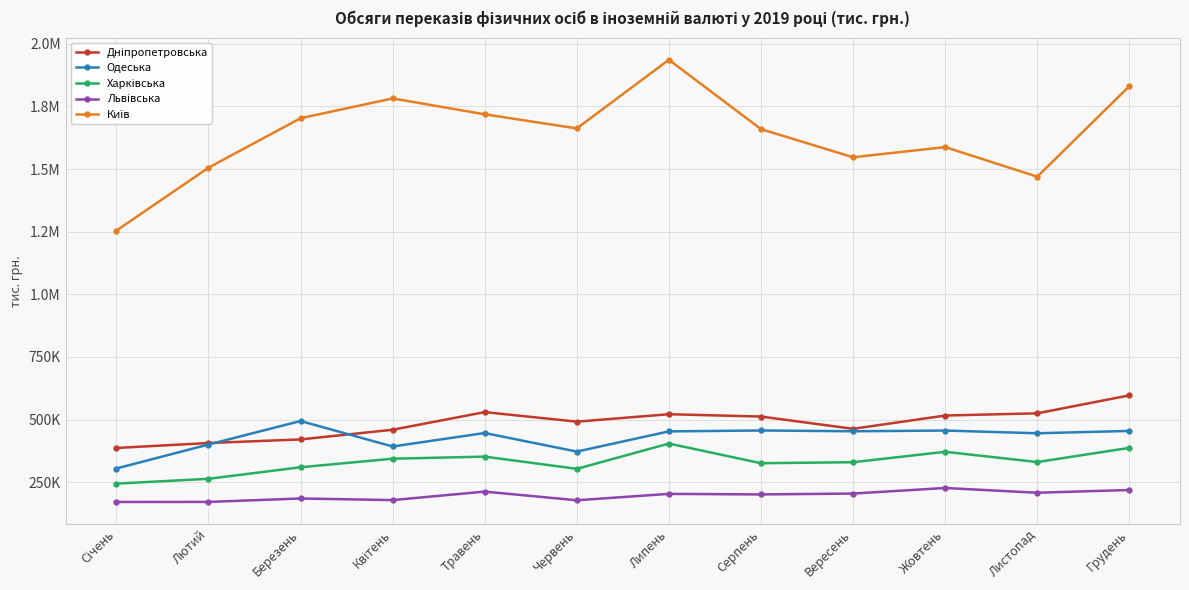

In Дніпропетровська, how many points are lower than both neighbors (excluding endpoints)?

2